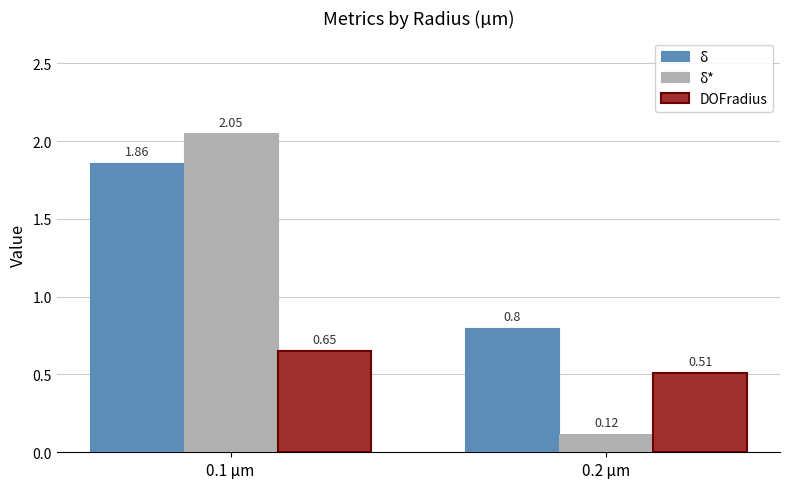

At which label does δ first exceed 1?

0.1 µm